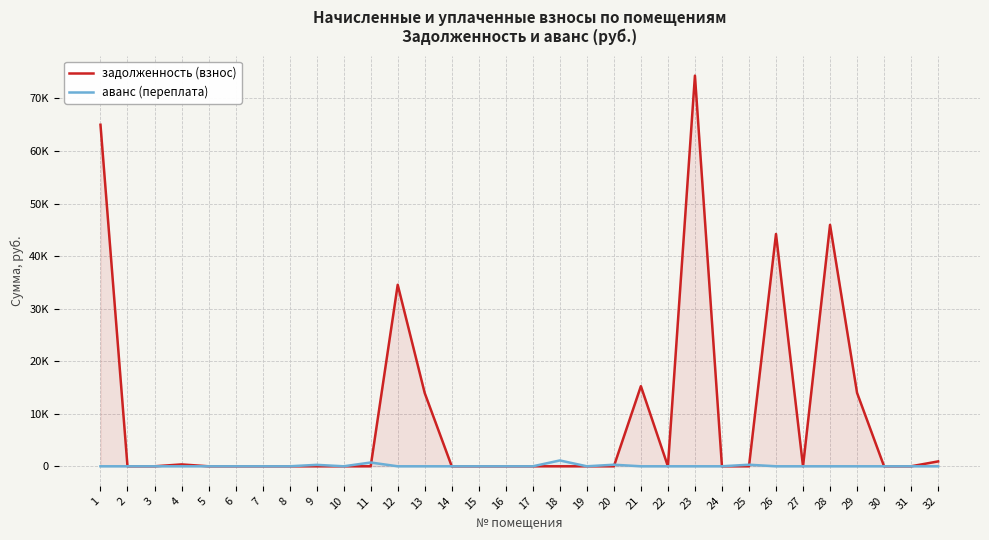

What is the difference between the second highest and second lowest values in the аванс (переплата) series?

719.0